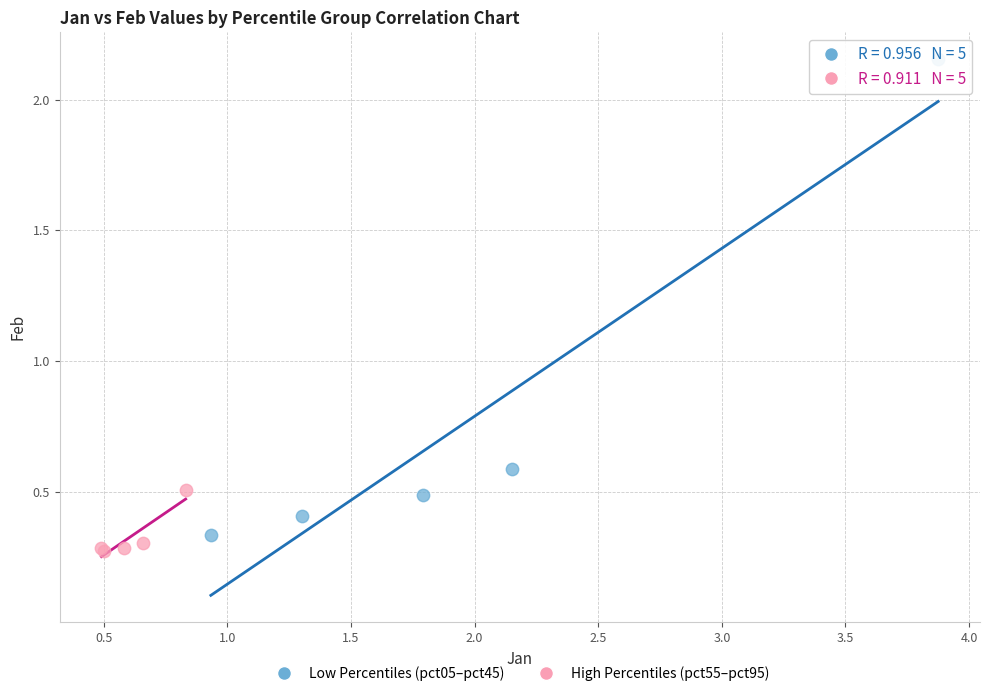

Which series has the largest Y range (max minus min)?

Low Percentiles (pct05–pct45)